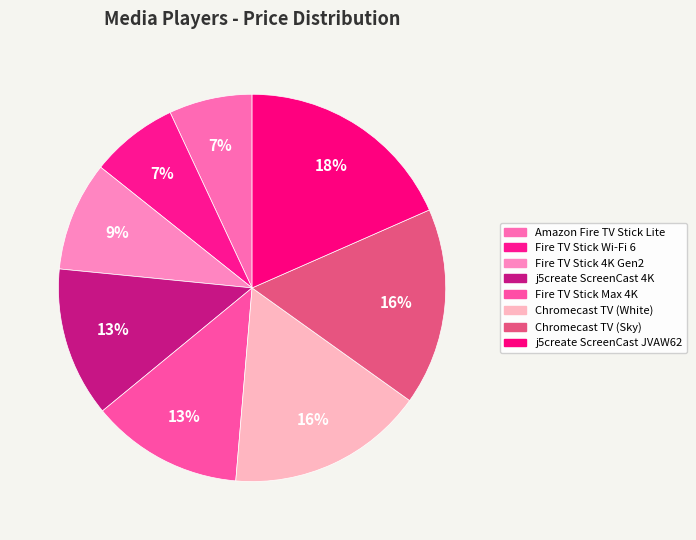

Is the sum of j5create ScreenCast JVAW62 and j5create ScreenCast 4K greater than half?

No